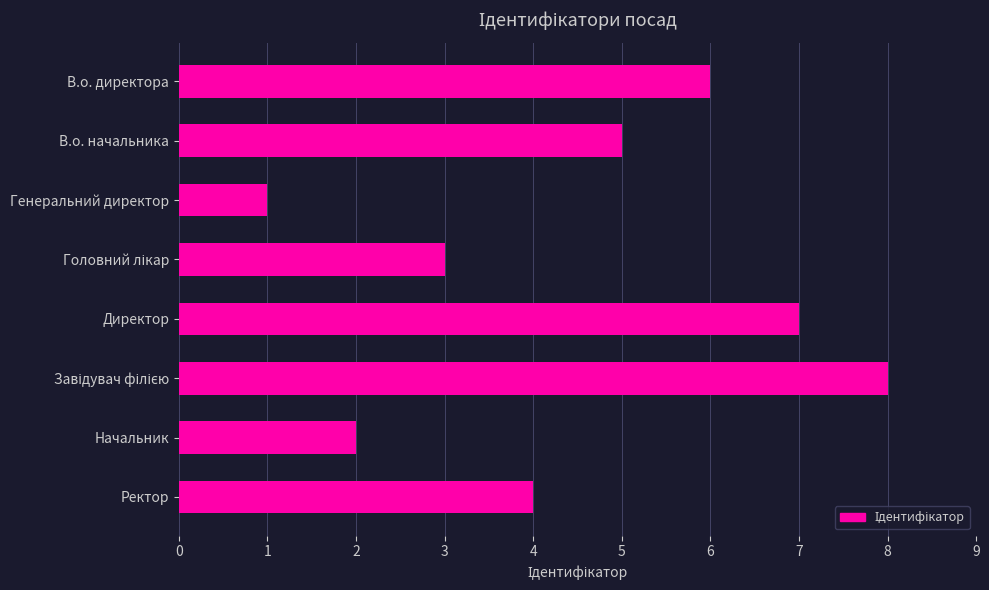

What is the difference between the maximum and minimum values?

7